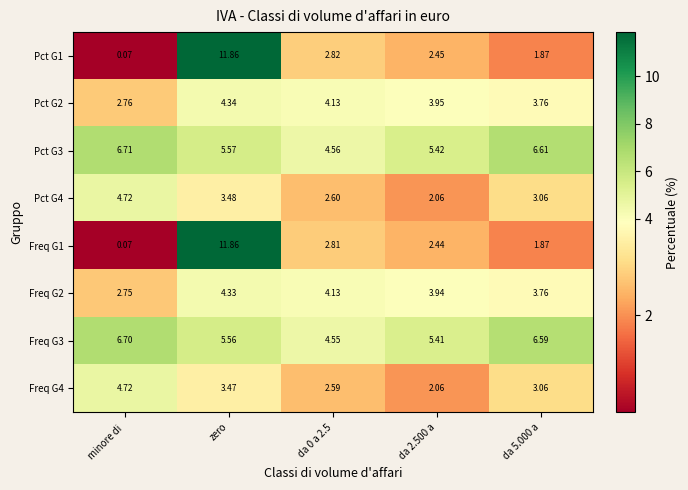

At which category is the sum across all series the highest?

zero